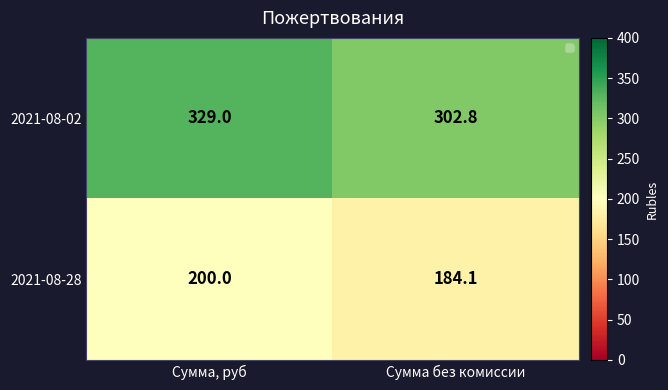

What is the total value across all series at Сумма, руб?

529.0